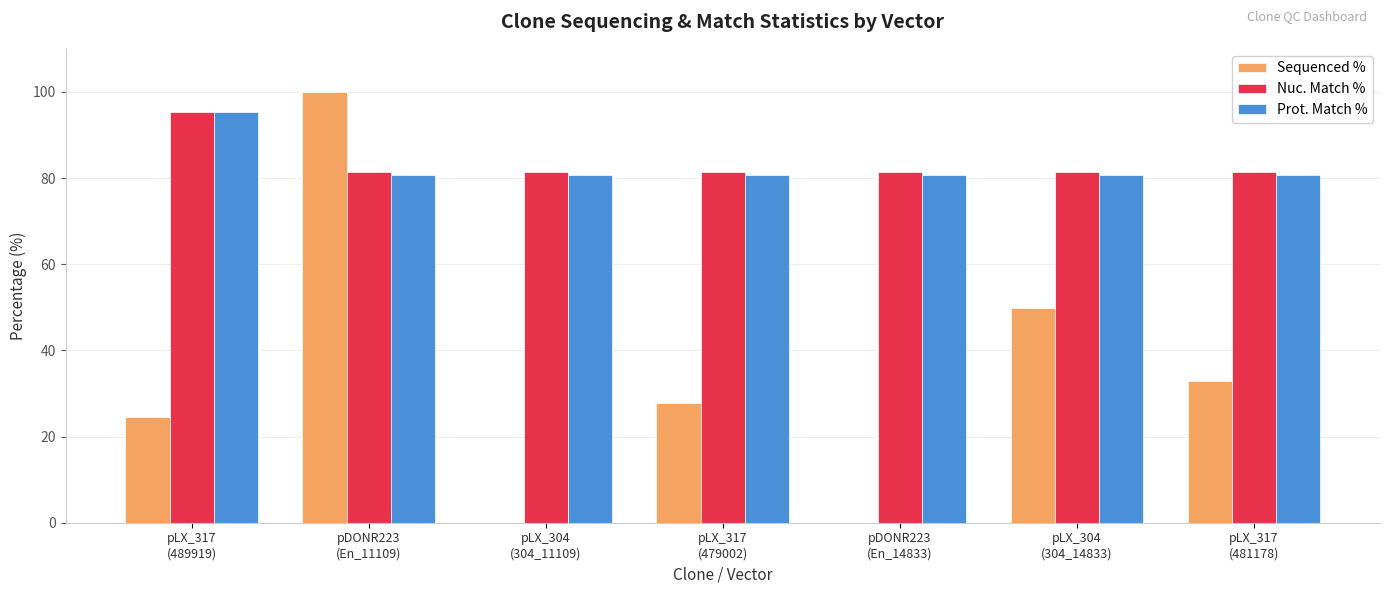

What is the maximum value shown in the chart?

100.0